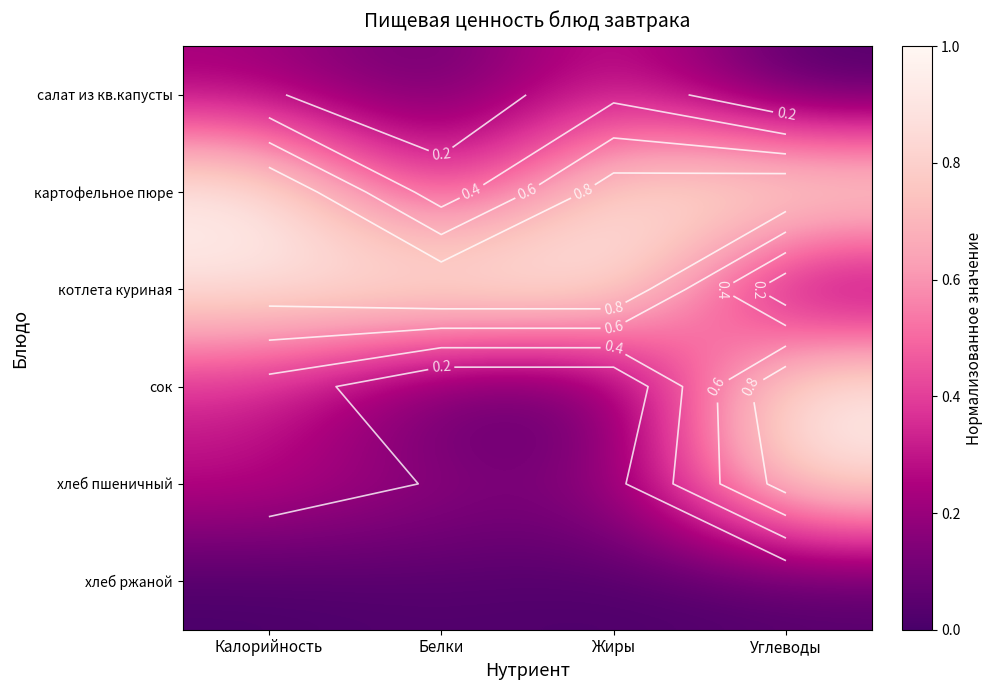

The котлета куриная series shows 0.3 at Жиры. True or false?

False